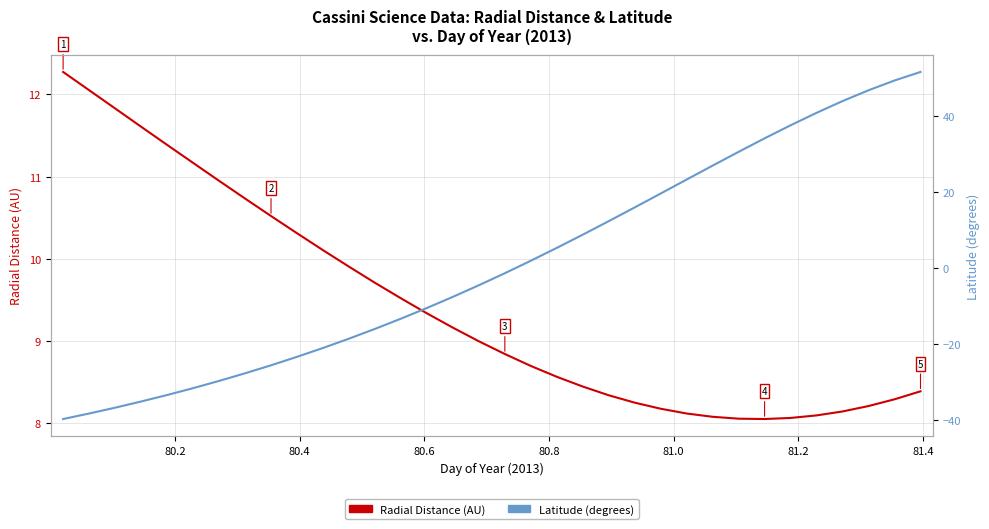

Does the chart display data point markers on the line(s)?

No